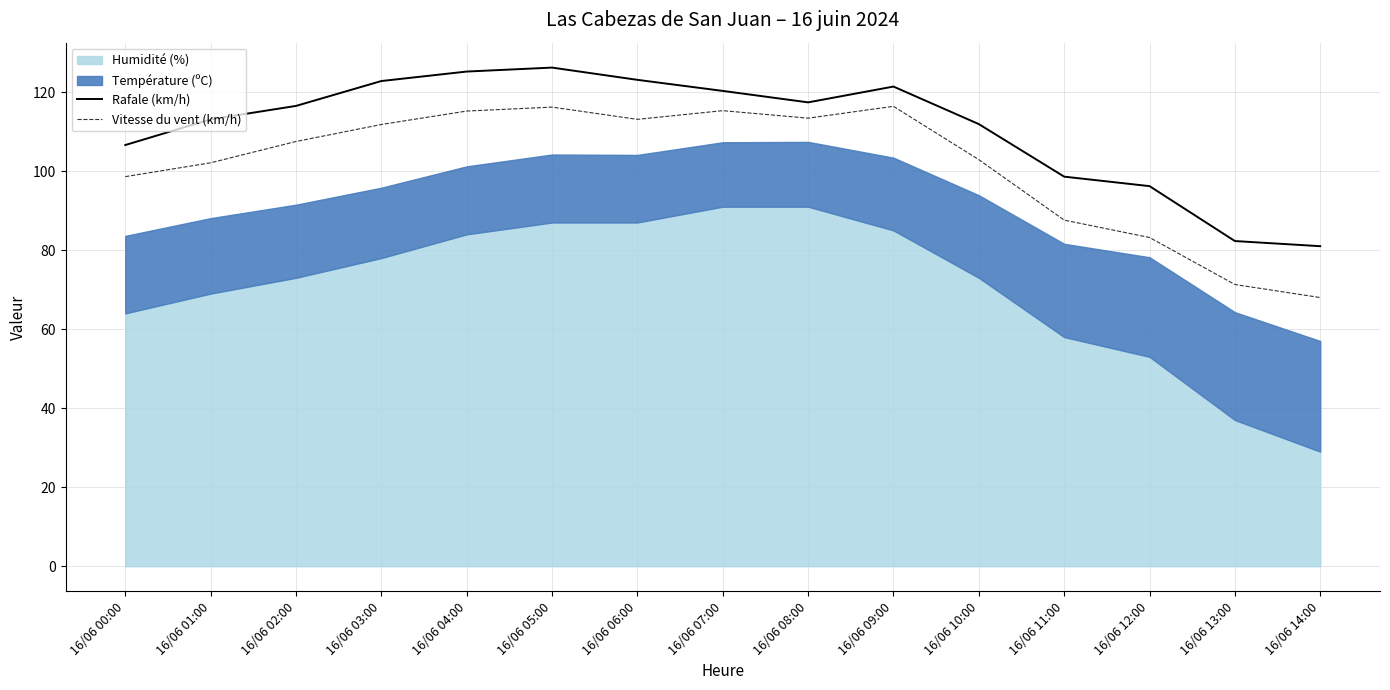

At which category is the sum across all series the highest?

16/06 05:00